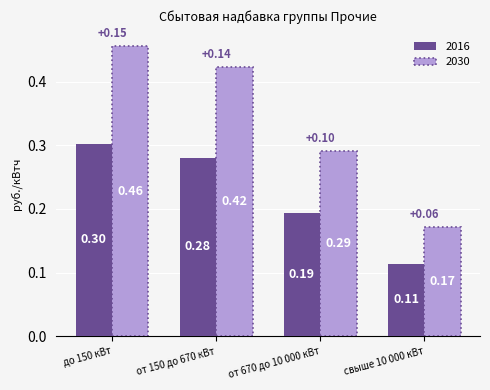

Rank the series by their average value, from lowest to highest.

2016, 2030